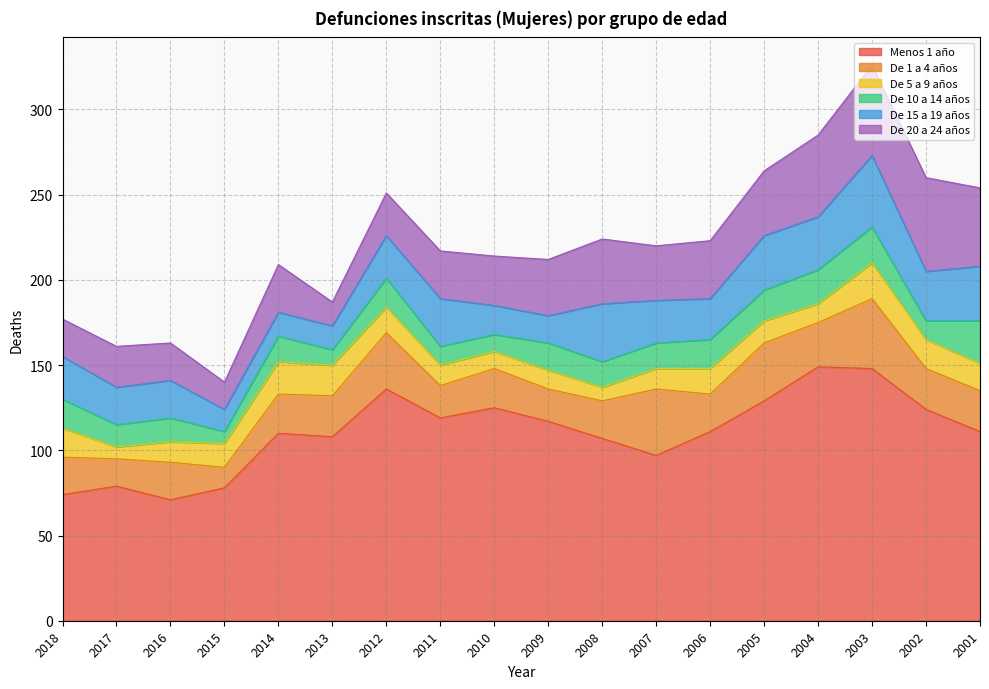

Between which two adjacent categories do De 10 a 14 años and De 15 a 19 años first intersect?

2015 and 2014